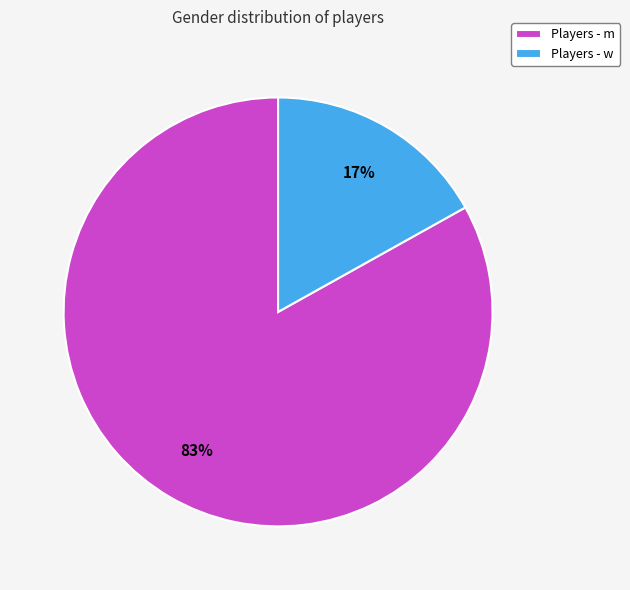

Between Players - m and Players - w, which is larger?

Players - m